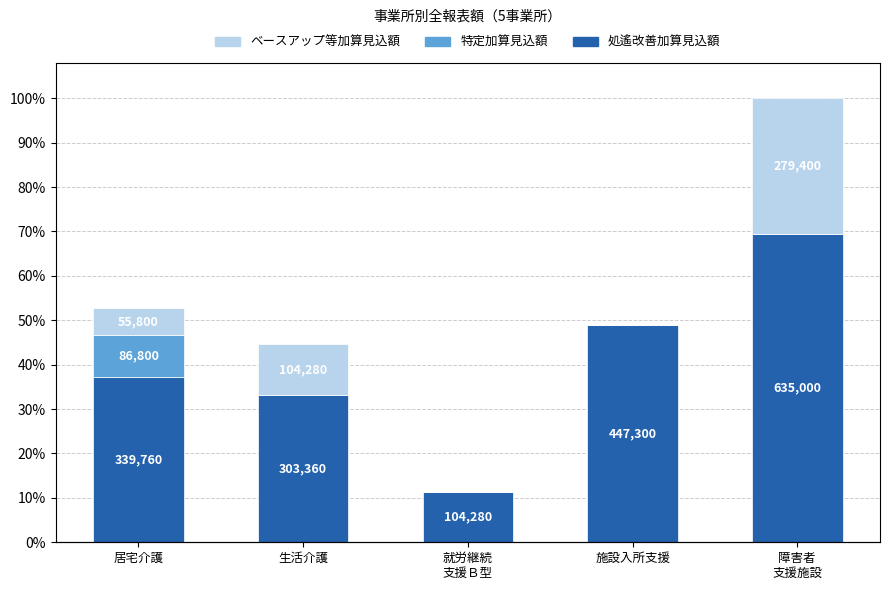

What is the average value of the 特定加算見込額 series?

17360